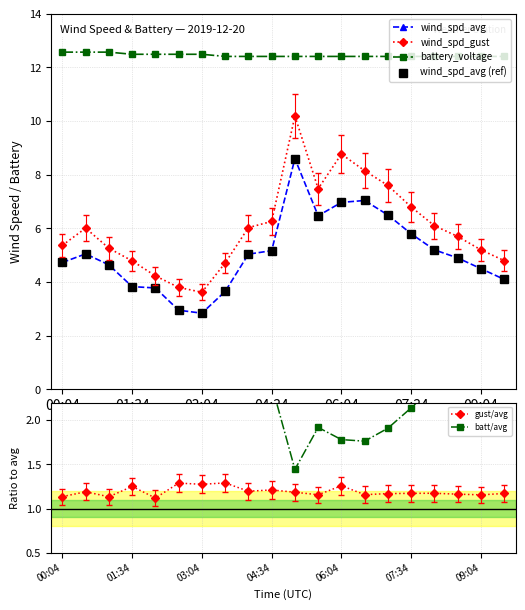

Count the battery_voltage values in the range 12 to 13.

20